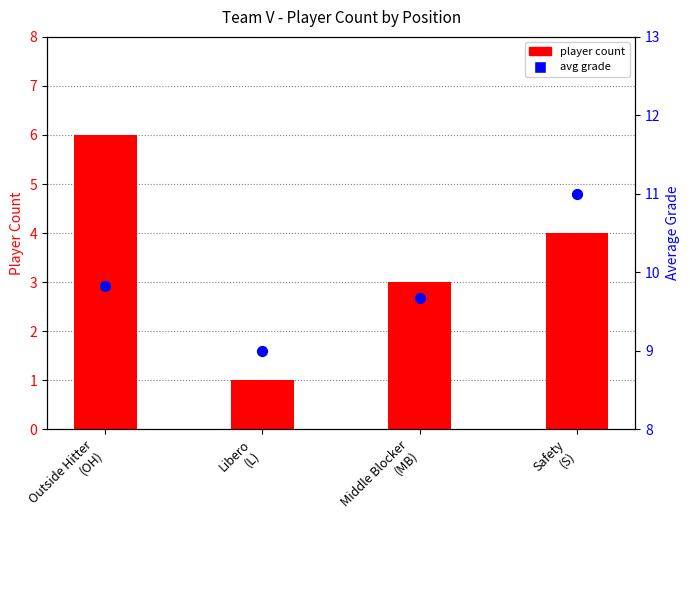

What are all the series names shown in the legend?

player count, avg grade